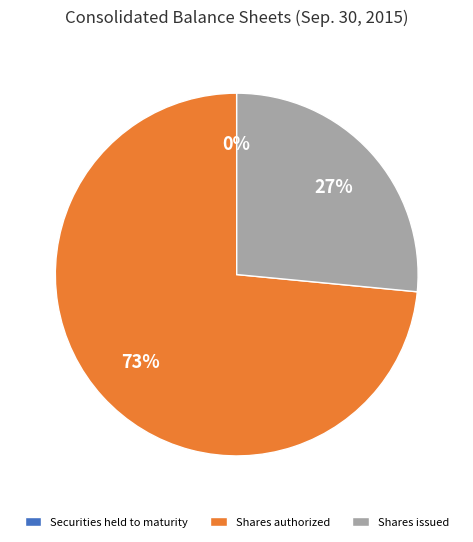

What is the largest slice in the pie chart?

Shares authorized